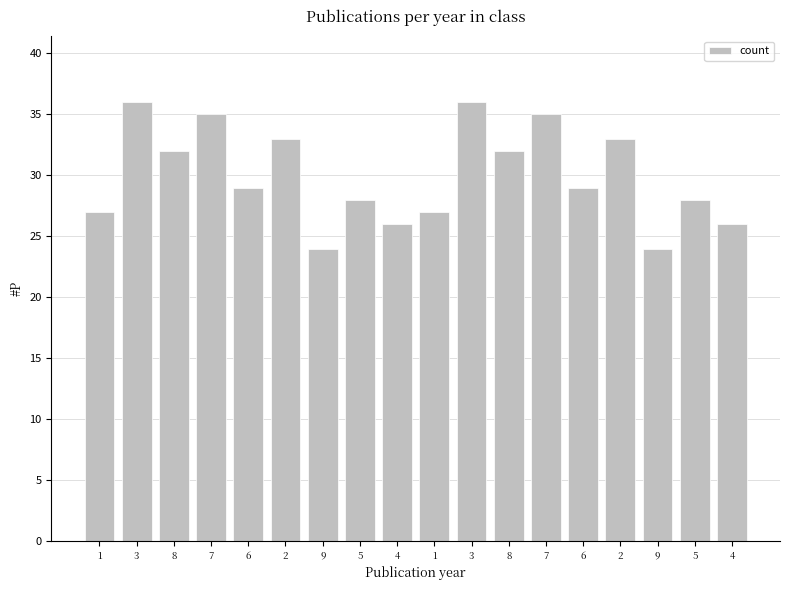

What is the sum of all values?

540